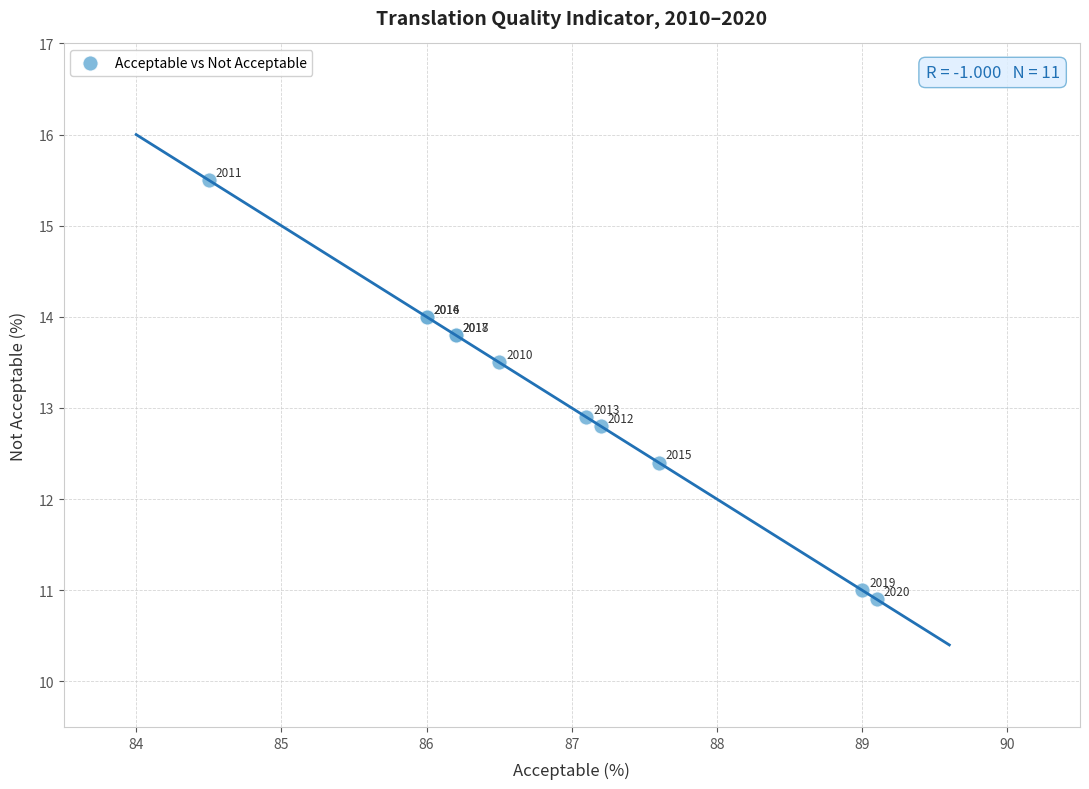

What Y value in the scatter plot is closest to 13?

12.9